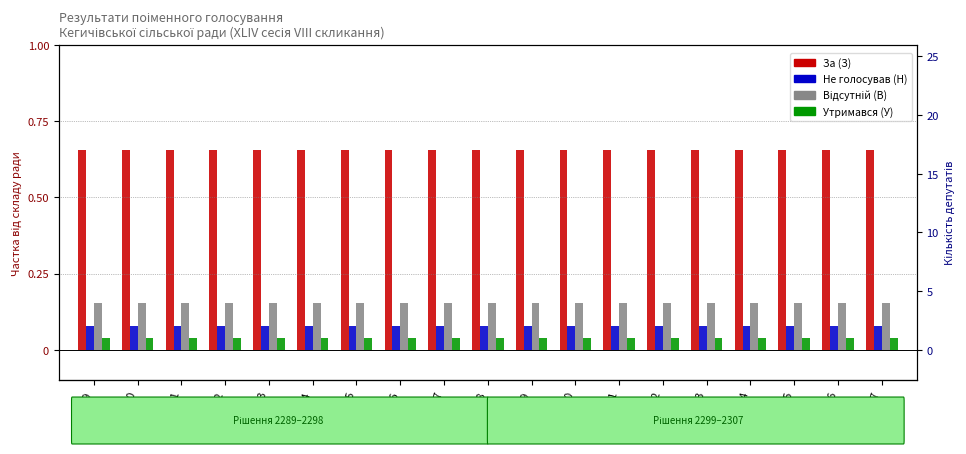

What is the difference between the highest and lowest values at 2291?

0.6